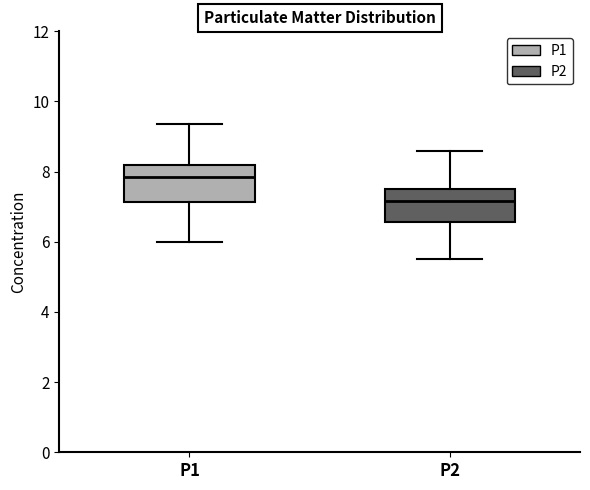

Reading left to right, read every box against the y-axis: the position of its median line, the range the box covers, and the ends of its whiskers. The values are not printed on the chart, so give them approximately, as read against the axis.

P1: median 7.8, box 7.2 to 8.2, whiskers 6.0 to 9.4
P2: median 7.2, box 6.6 to 7.6, whiskers 5.6 to 8.6